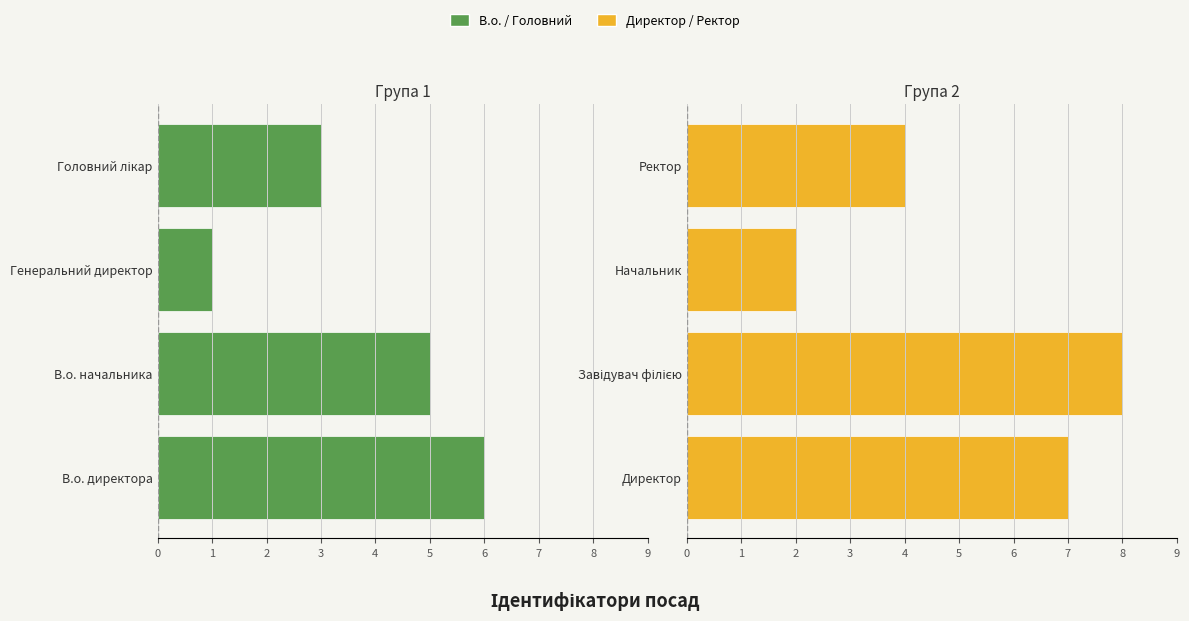

How many values in the В.о. / Головний series are below 5?

2